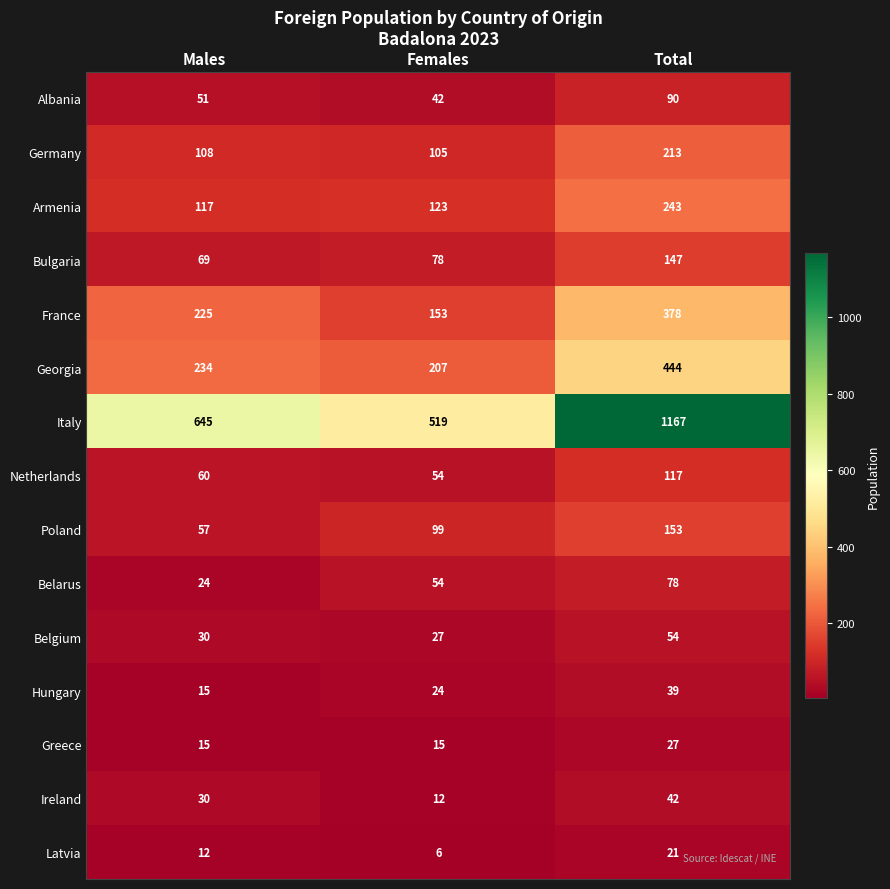

At which category is the sum across all series the highest?

Total